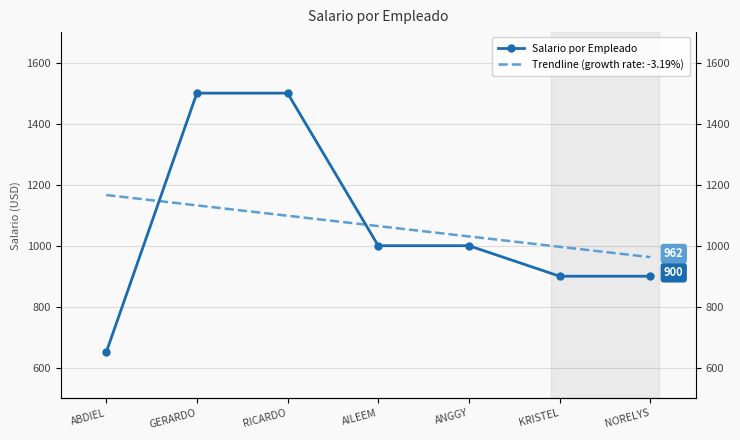

Read the value at RICARDO.

1500